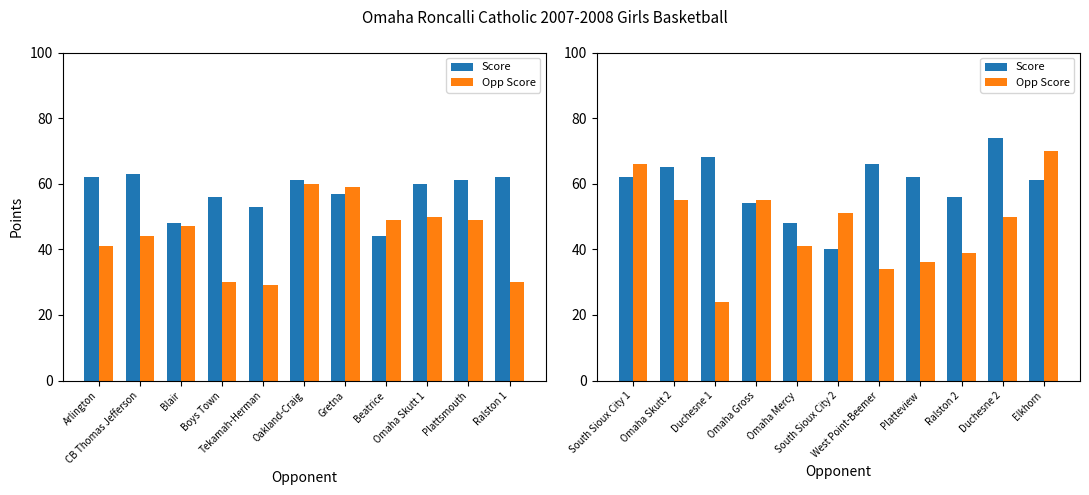

What is the label of the 6th bar from the left?

South Sioux City 2